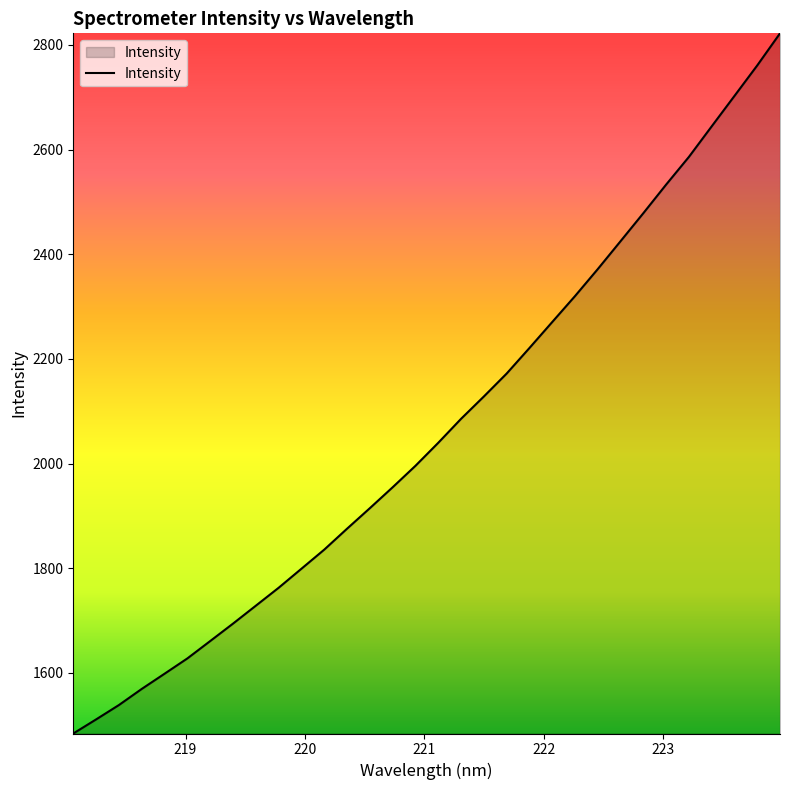

What is the smallest value displayed?

1484.1